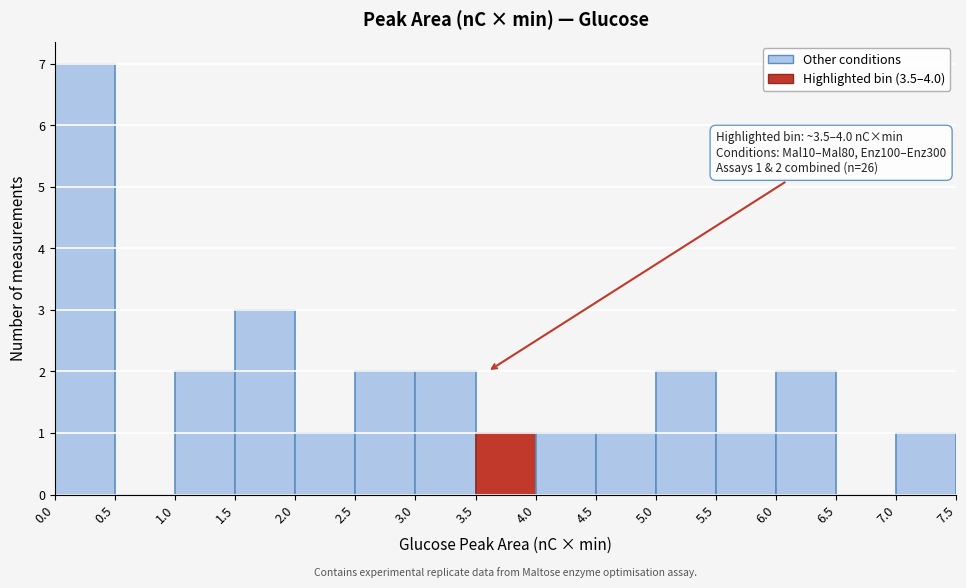

Over which range of the x-axis is the bar tallest?

0.0 to 0.5